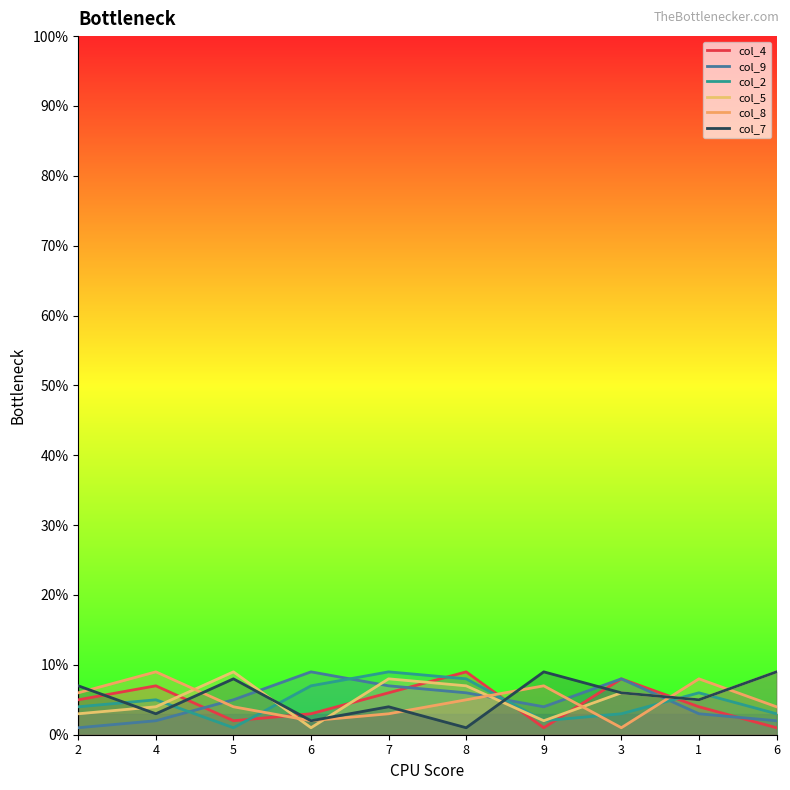

What is the maximum value shown in the chart?

9